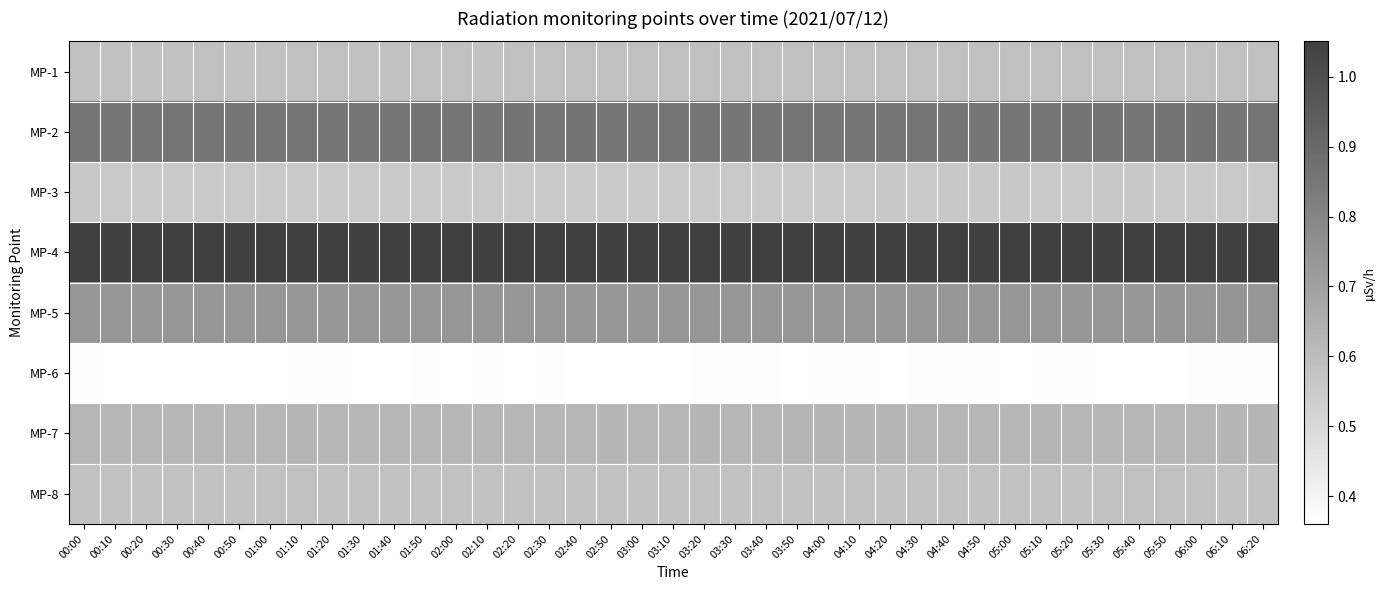

Between 00:40 and 01:40, which series saw the biggest shift?

MP-3